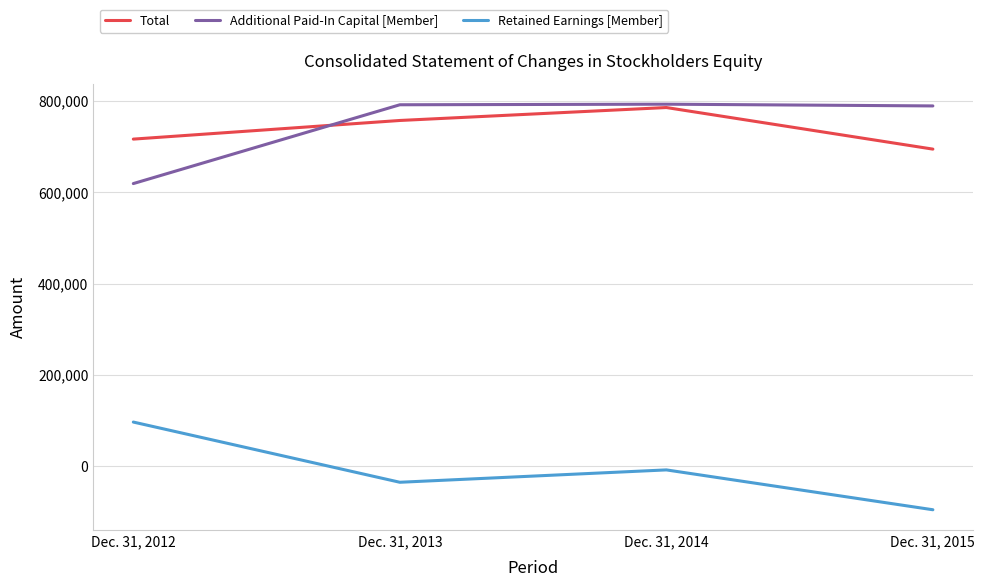

True or false: Total and Retained Earnings [Member] intersect in this chart.

False